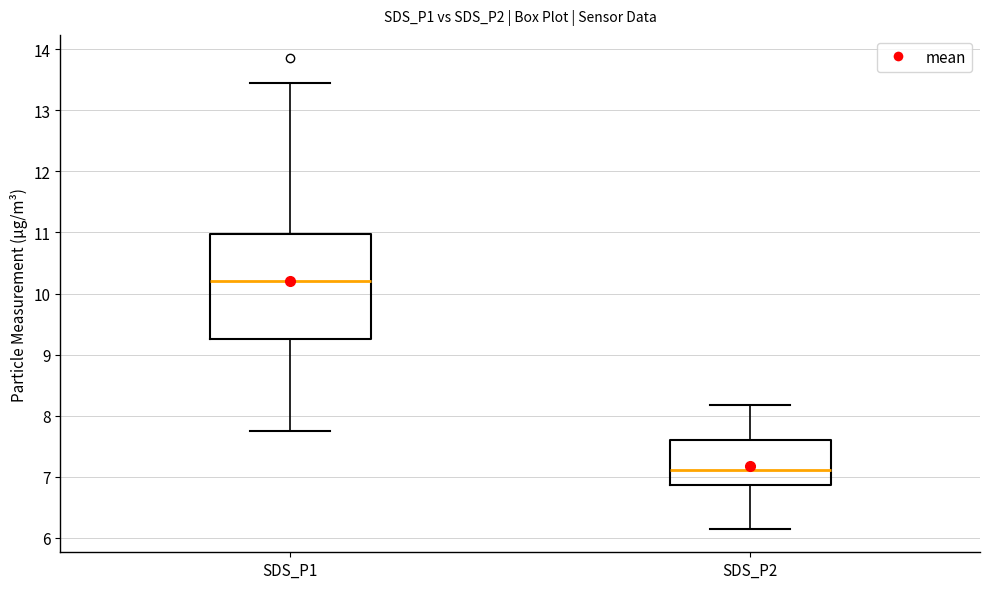

Reading left to right, read every box against the y-axis: the position of its median line, the range the box covers, and the ends of its whiskers. The values are not printed on the chart, so give them approximately, as read against the axis.

SDS_P1: median 10.2, box 9.3 to 11.0, whiskers 7.8 to 13.5
SDS_P2: median 7.1, box 6.9 to 7.6, whiskers 6.2 to 8.2